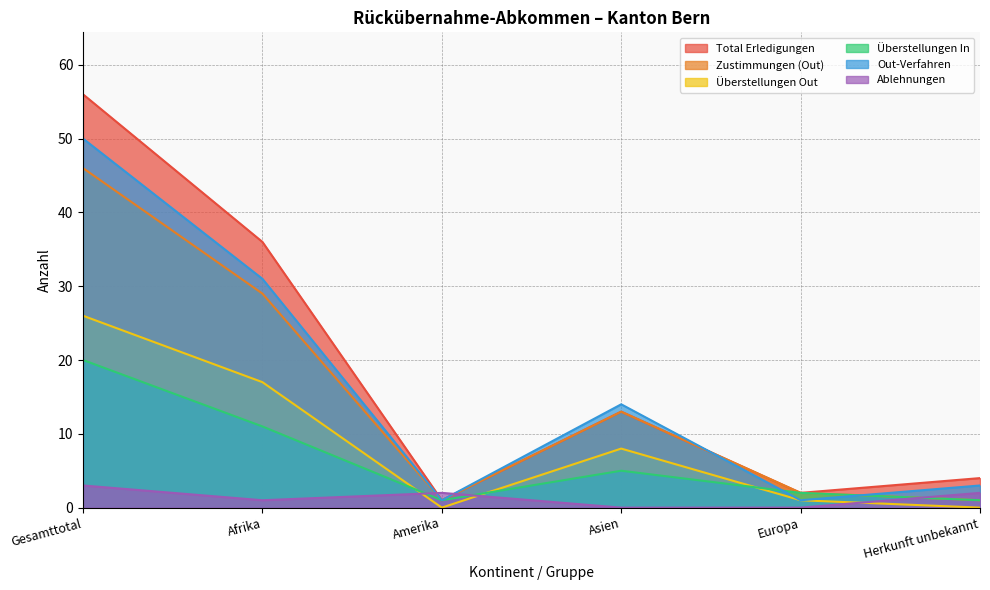

What is the approximate value of Ablehnungen at Afrika?

1